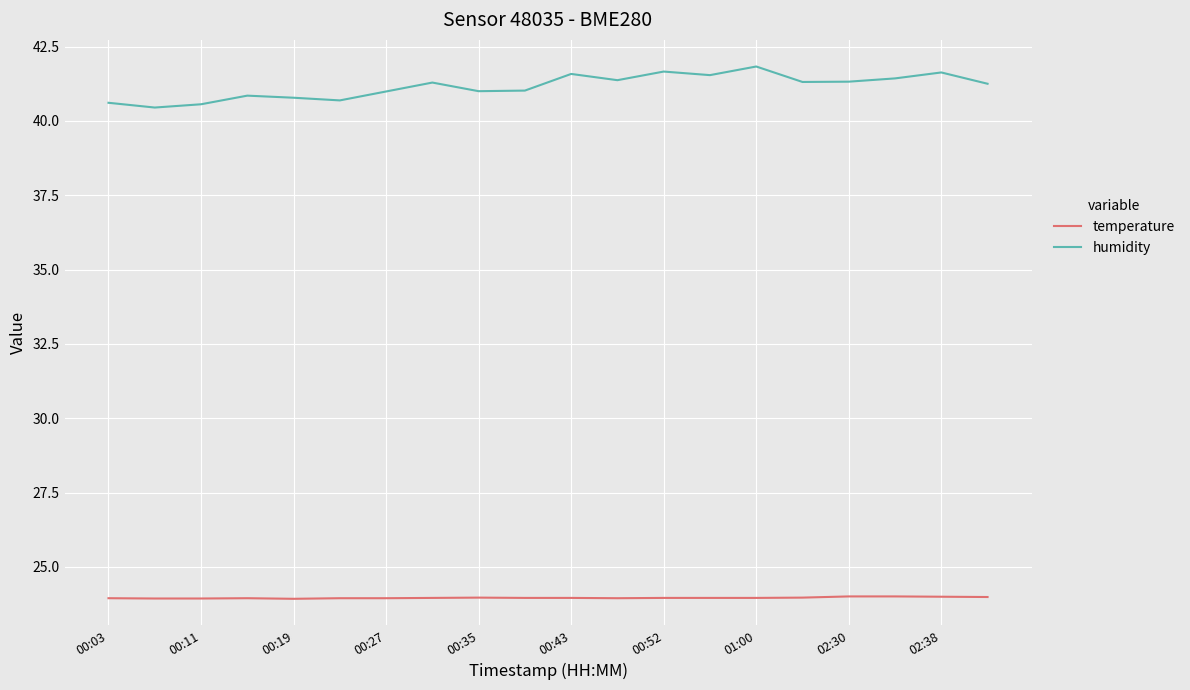

True or false: temperature and humidity cross at least once.

False